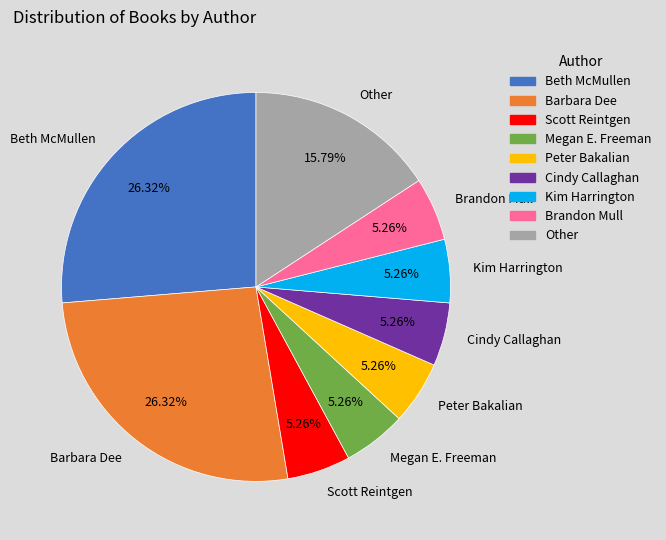

Between Brandon Mull and Barbara Dee, which is larger?

Barbara Dee